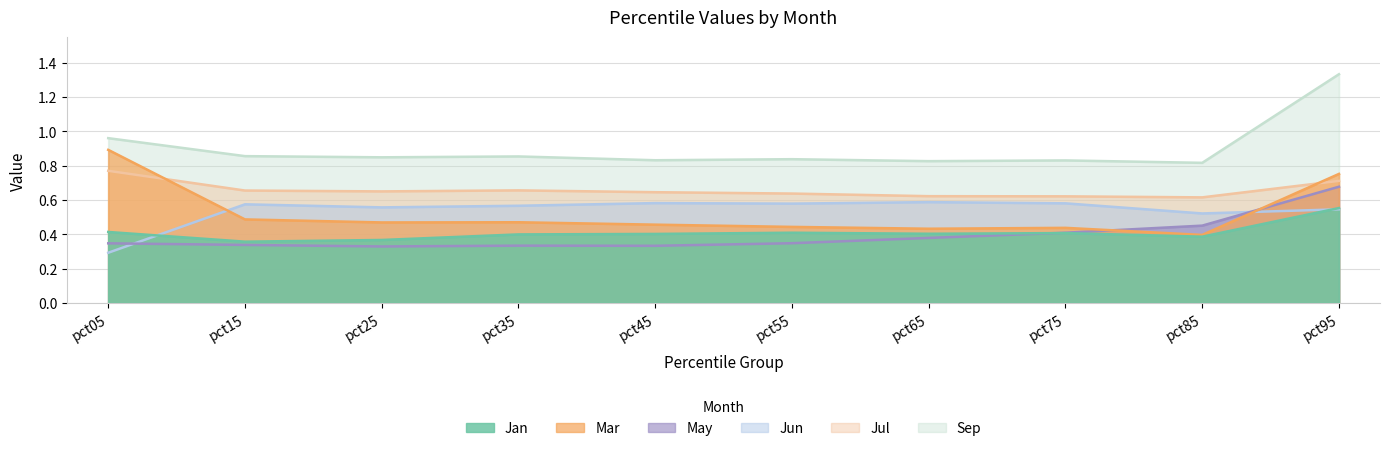

What is the value of the Sep point at the 8th from the left?

0.8